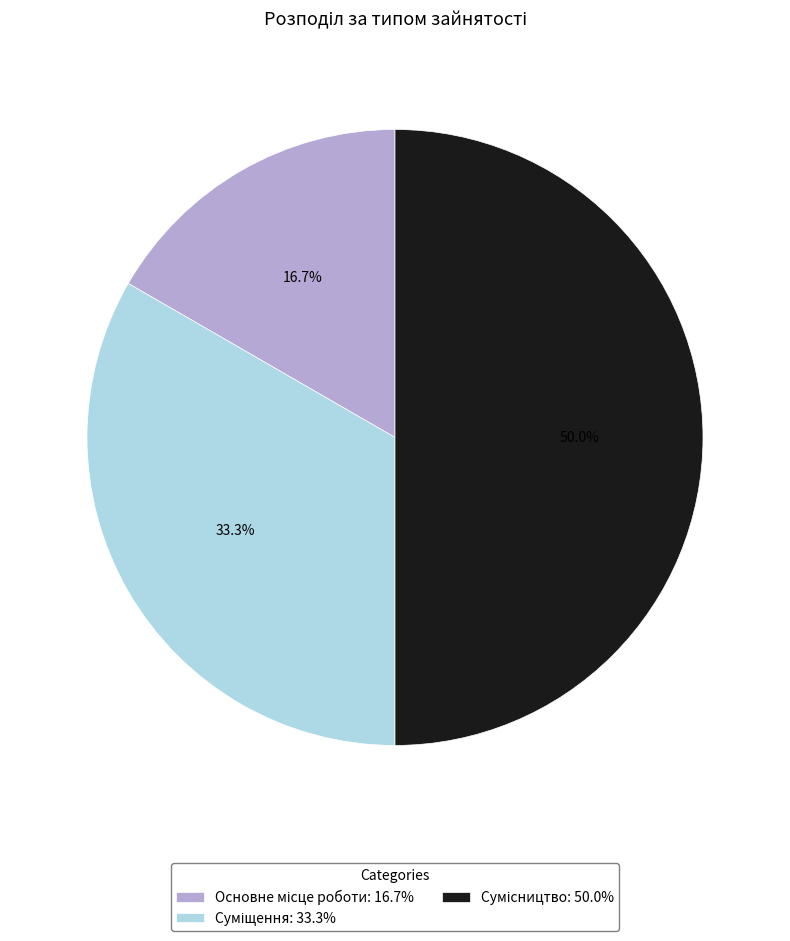

To the nearest percent, what is the difference between the Сумісництво and Суміщення slice percentages?

17%